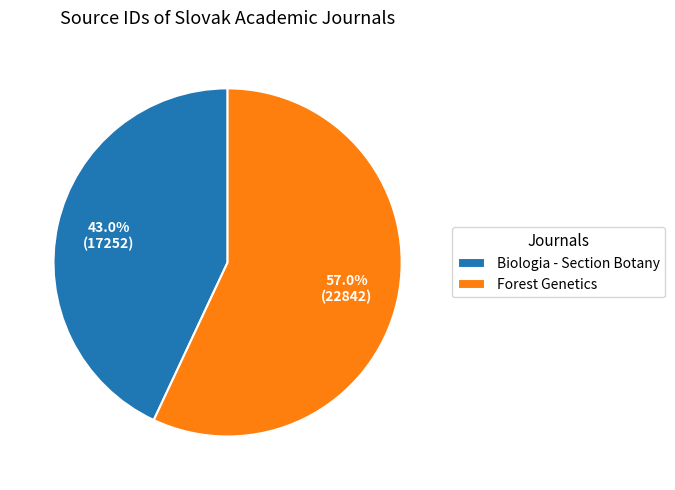

Which category has the biggest portion of the pie?

Forest Genetics